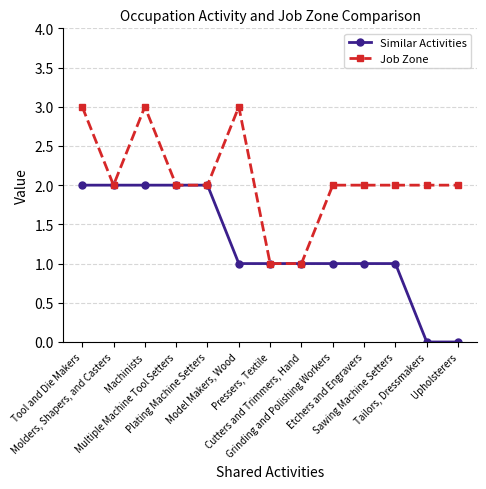

At which label does Job Zone first exceed 2?

Tool and Die Makers